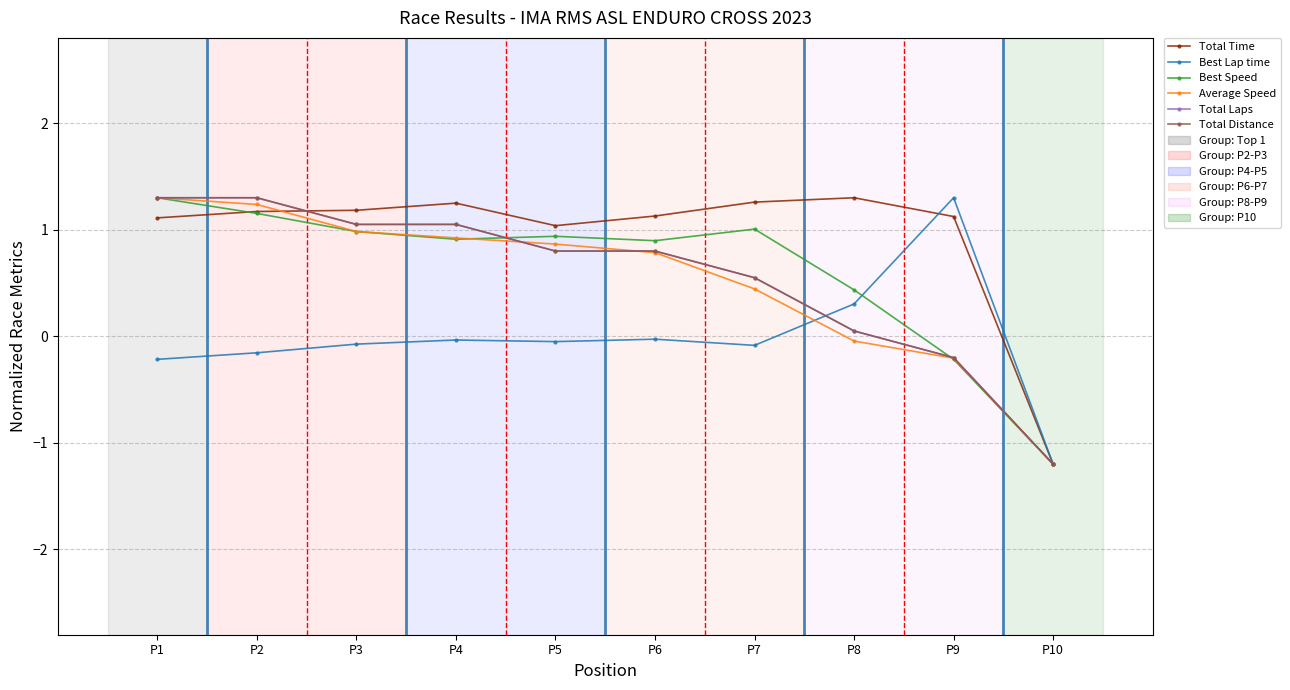

Reading right to left, extract all data points from this chart.

Total Time: P10=-1.2	P9=1.1	P8=1.3	P7=1.3	P6=1.1	P5=1.0	P4=1.2	P3=1.2	P2=1.2	P1=1.1
Best Lap time: P10=-1.2	P9=1.3	P8=0.3	P7=-0.1	P6=-0.0	P5=-0.0	P4=-0.0	P3=-0.1	P2=-0.2	P1=-0.2
Best Speed: P10=-1.2	P9=-0.2	P8=0.4	P7=1.0	P6=0.9	P5=0.9	P4=0.9	P3=1.0	P2=1.2	P1=1.3
Average Speed: P10=-1.2	P9=-0.2	P8=-0.0	P7=0.4	P6=0.8	P5=0.9	P4=0.9	P3=1.0	P2=1.2	P1=1.3
Total Laps: P10=-1.2	P9=-0.2	P8=0.1	P7=0.6	P6=0.8	P5=0.8	P4=1.1	P3=1.1	P2=1.3	P1=1.3
Total Distance: P10=-1.2	P9=-0.2	P8=0.1	P7=0.6	P6=0.8	P5=0.8	P4=1.1	P3=1.1	P2=1.3	P1=1.3